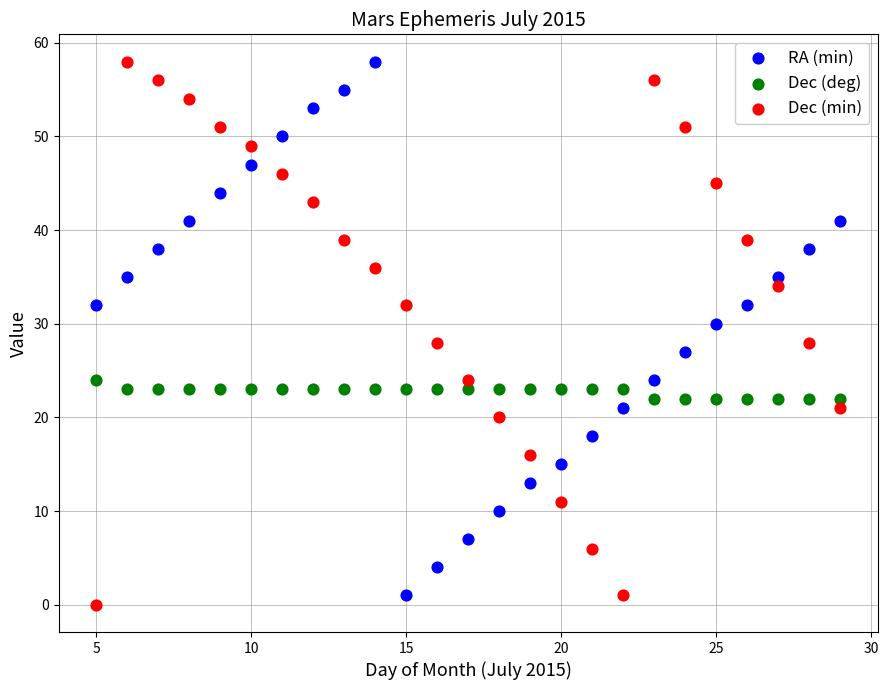

What is the X range (max minus min) for the scatter plot?

24